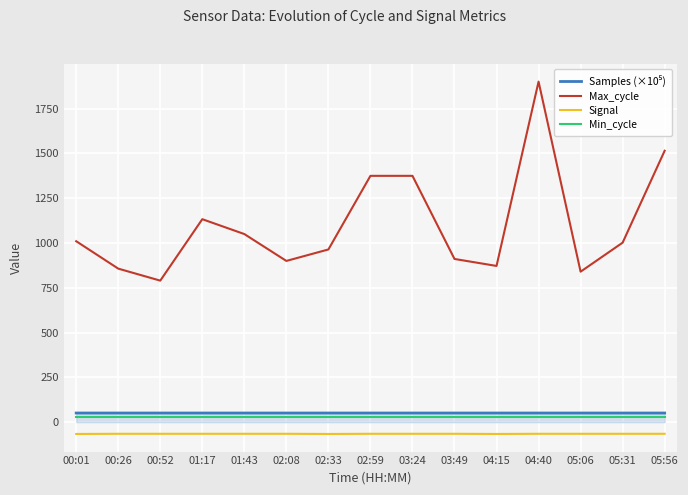

What is the minimum value shown in the chart?

-66.0